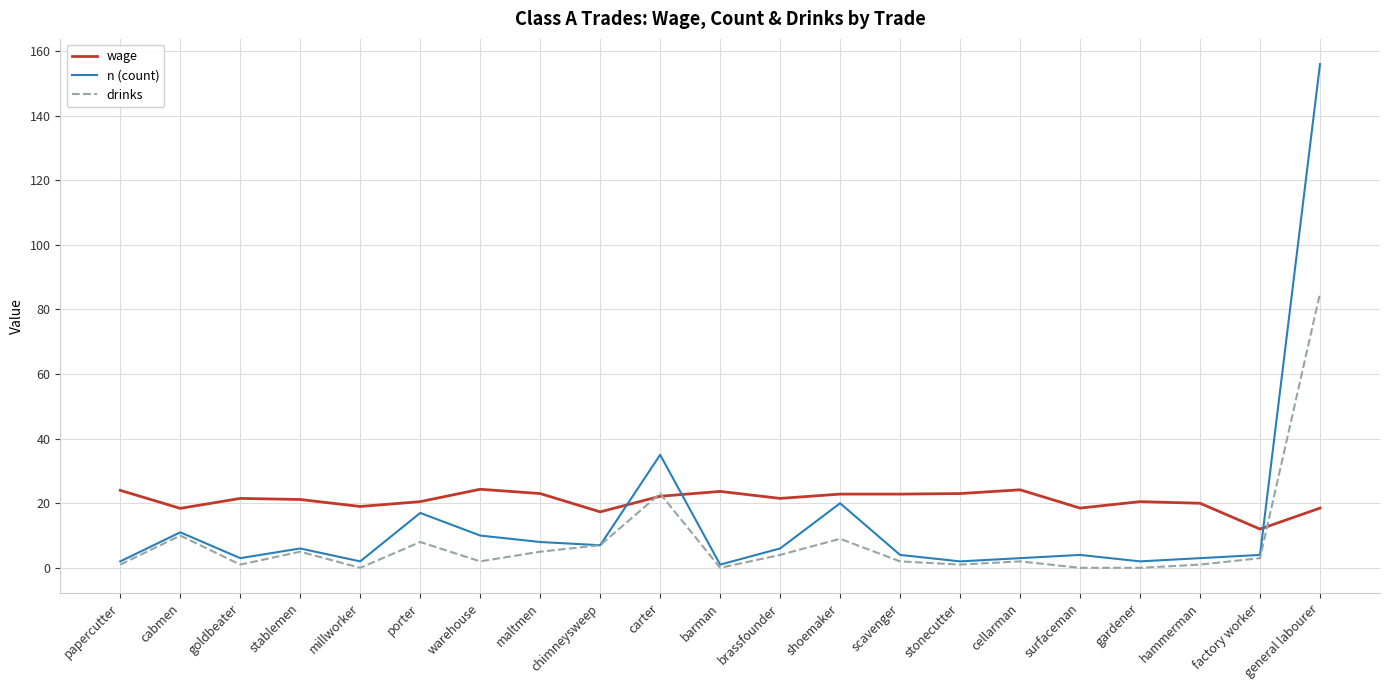

How many series are shown in this chart?

3